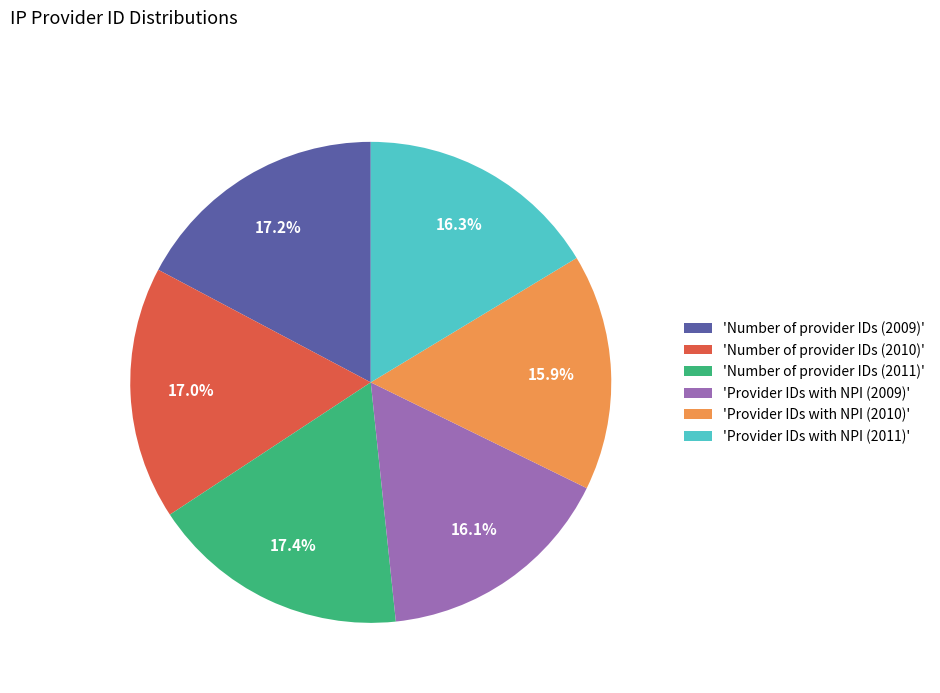

What is the ratio of the value at 'Provider IDs with NPI (2011)' to the value at 'Number of provider IDs (2011)'?

0.9